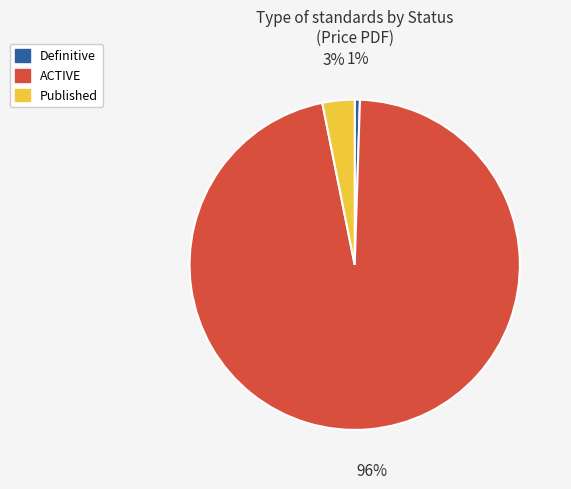

What is the smallest slice in the pie chart?

Definitive